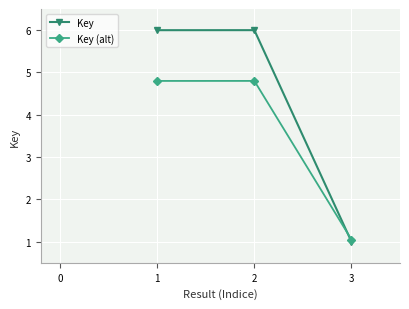

The value of Key (alt) at 2 is 2.0. True or false?

False